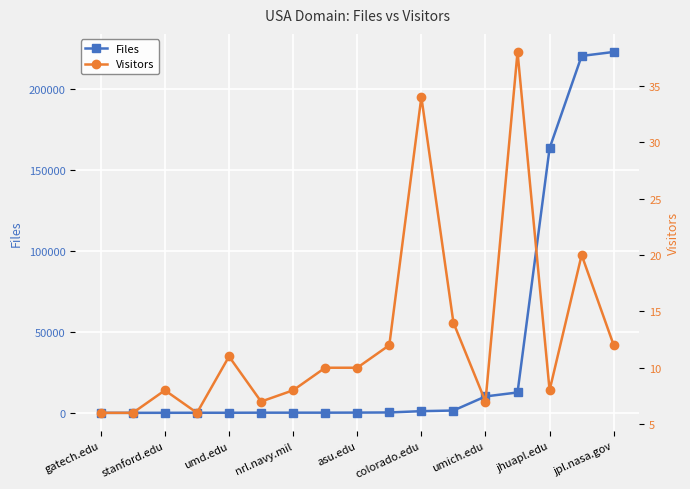

True or false: Visitors and Files cross at least once.

False